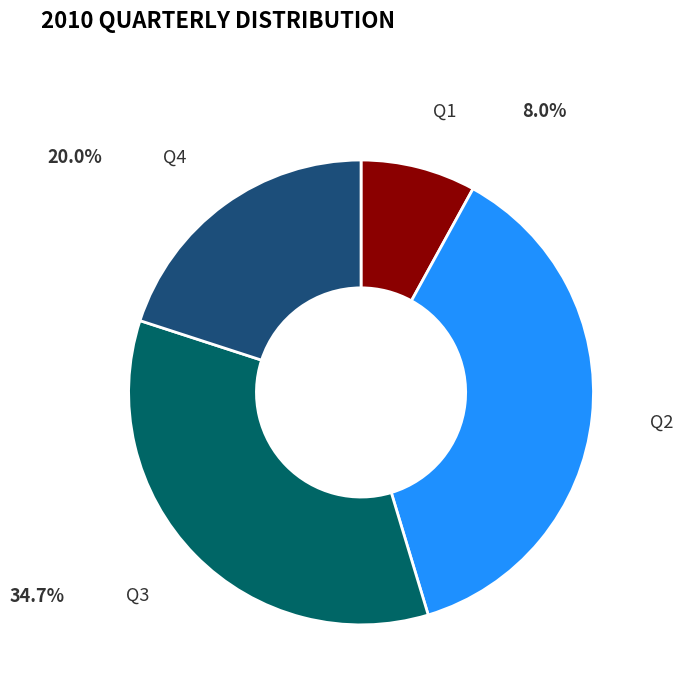

The Q2 slice represents 37% of the pie. True or false?

True